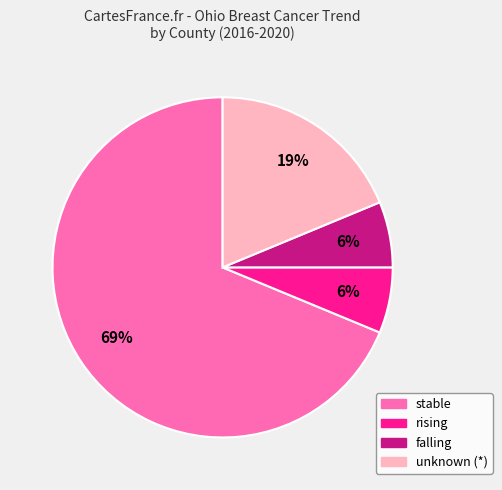

Does any single category account for the majority?

Yes